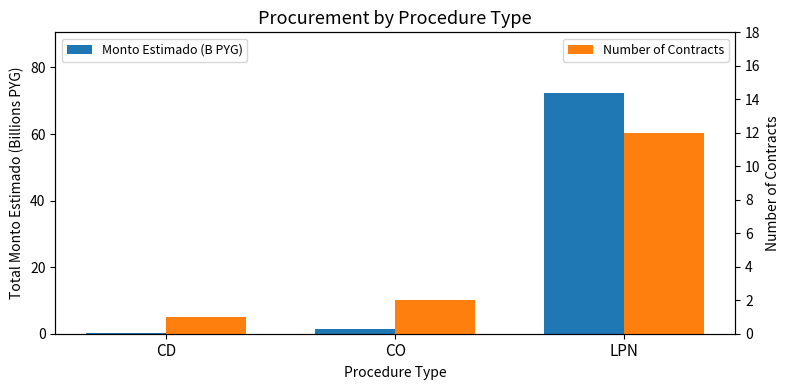

How many bars are there in total?

6